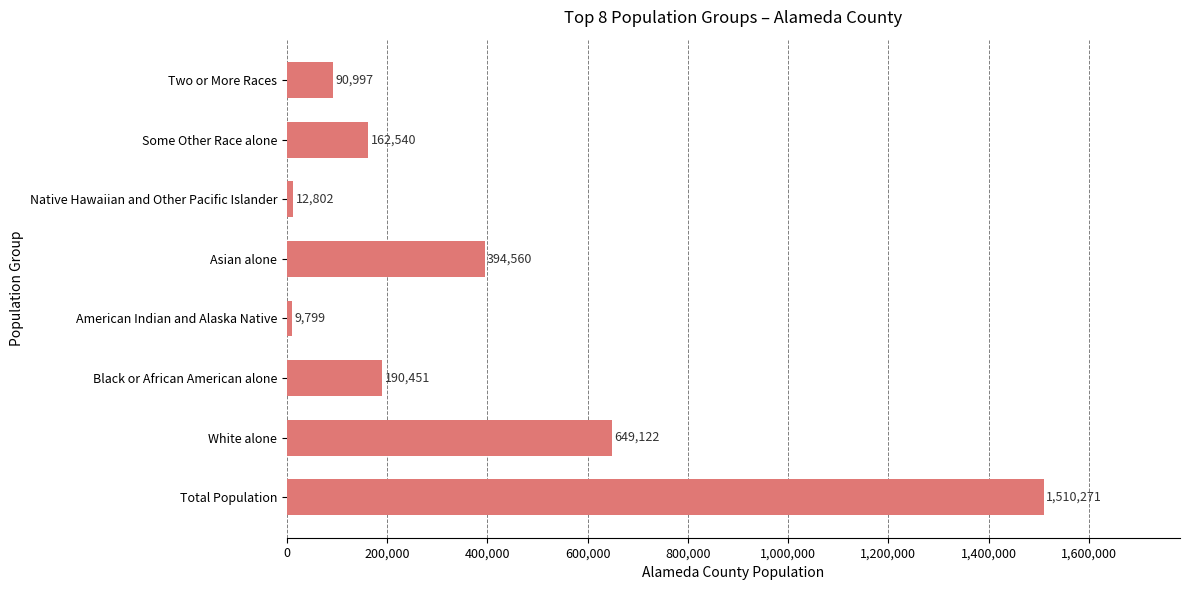

How many data points does each series have?

8